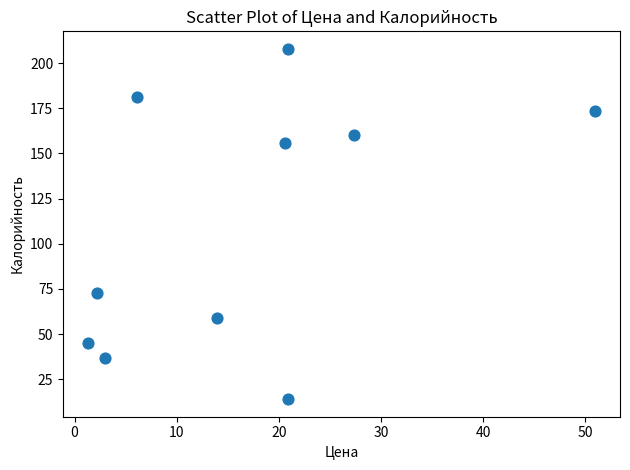

What is the average X value?

16.7